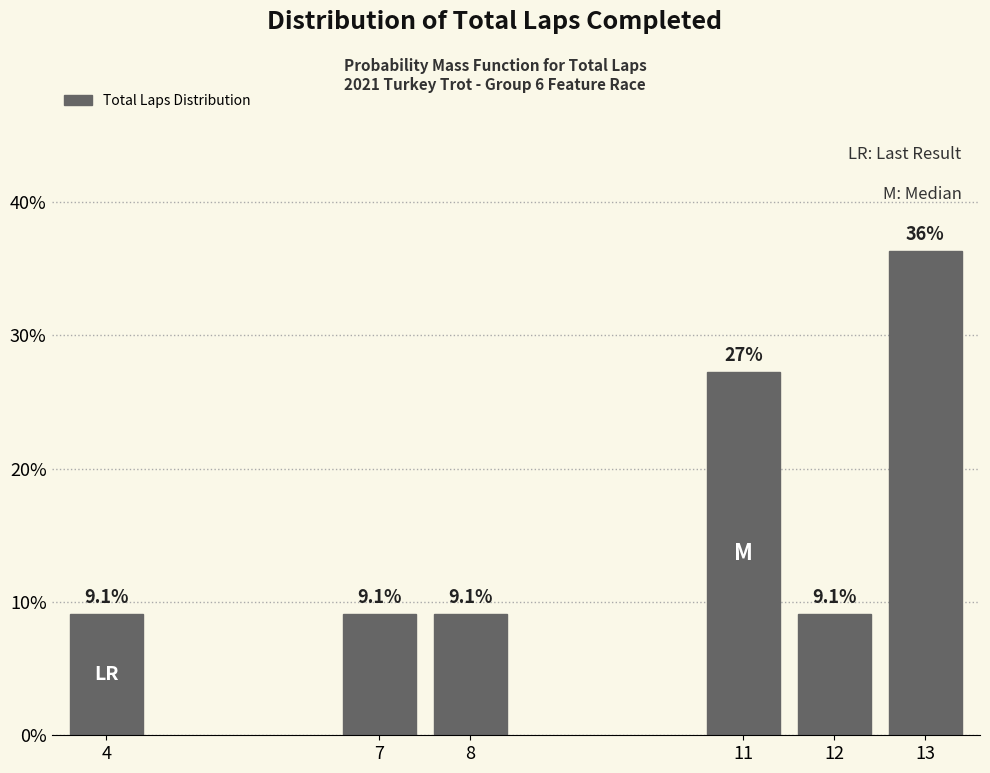

Reading right to left, transcribe all the data shown in this chart.

36.4	9.1	27.3	9.1	9.1	9.1